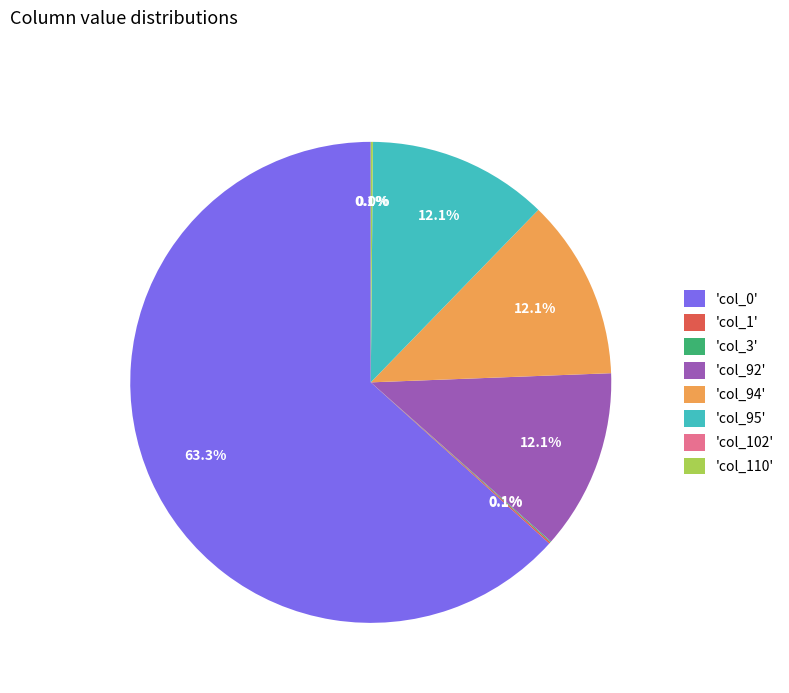

Does 'col_0' account for over 50% of the chart?

Yes